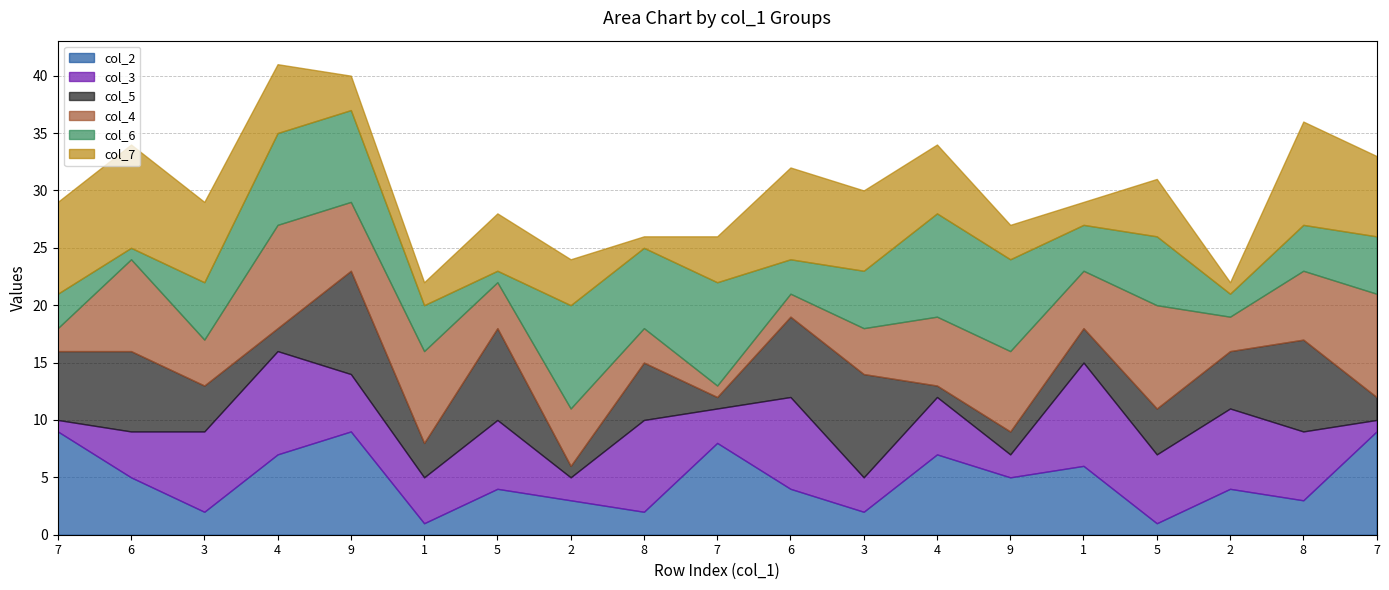

The value of col_2 at 9 is 9. True or false?

True